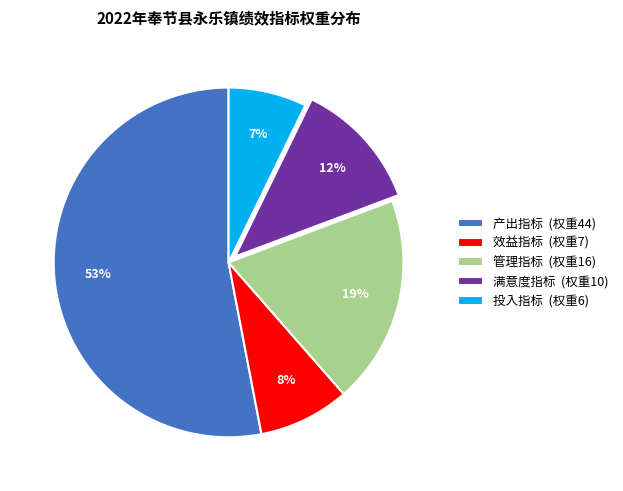

Rank the categories by value from lowest to highest.

投入指标 (权重6), 效益指标 (权重7), 满意度指标 (权重10), 管理指标 (权重16), 产出指标 (权重44)